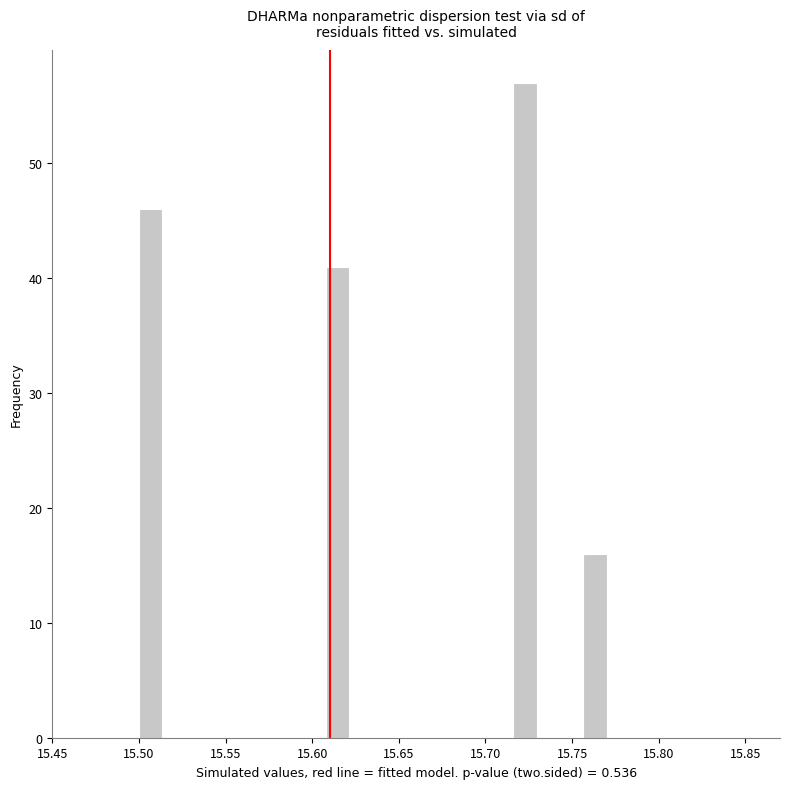

Read against the x-axis, roughly where is the centre of the tallest bar?

15.725